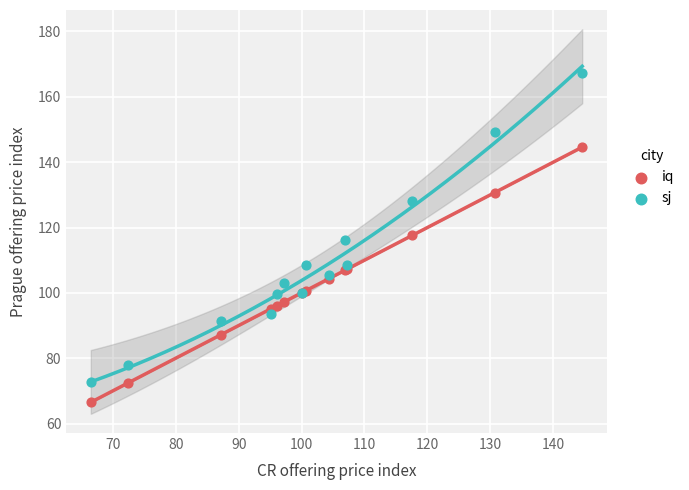

Which series contains the lowest Y value?

iq